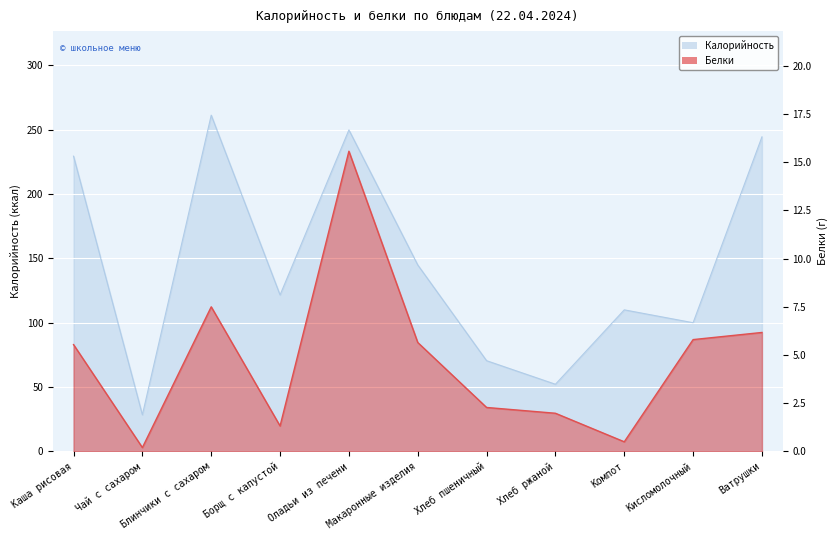

What is the approximate value of Калорийность at Компот?

110.0